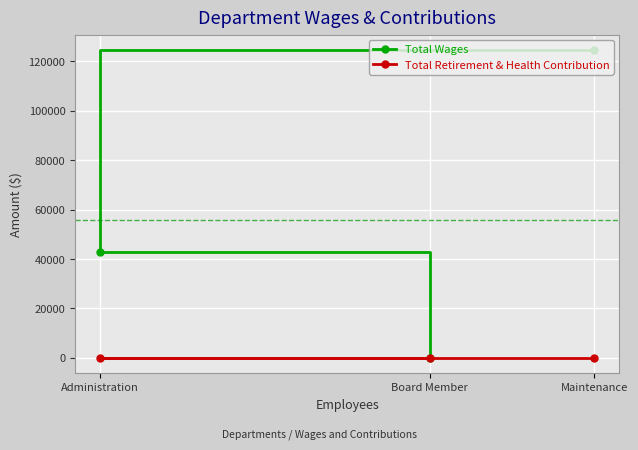

What is the label of the 1st point from the left?

Administration